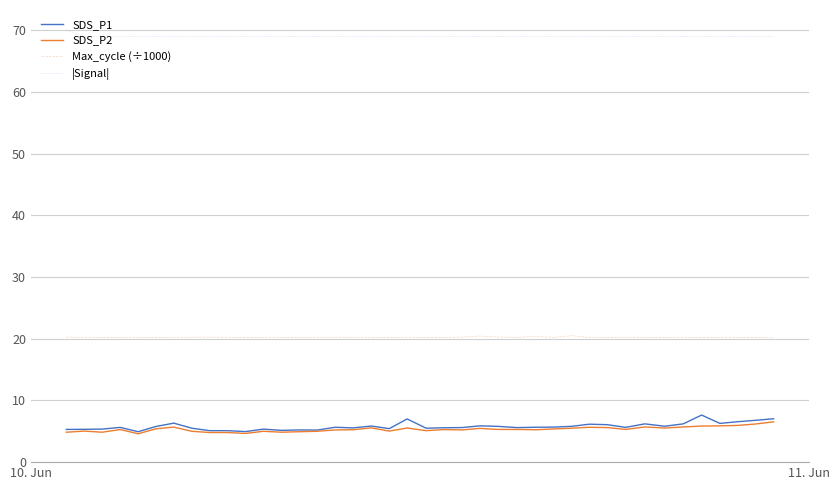

How many Max_cycle (÷1000) values are between 20 and 21?

40